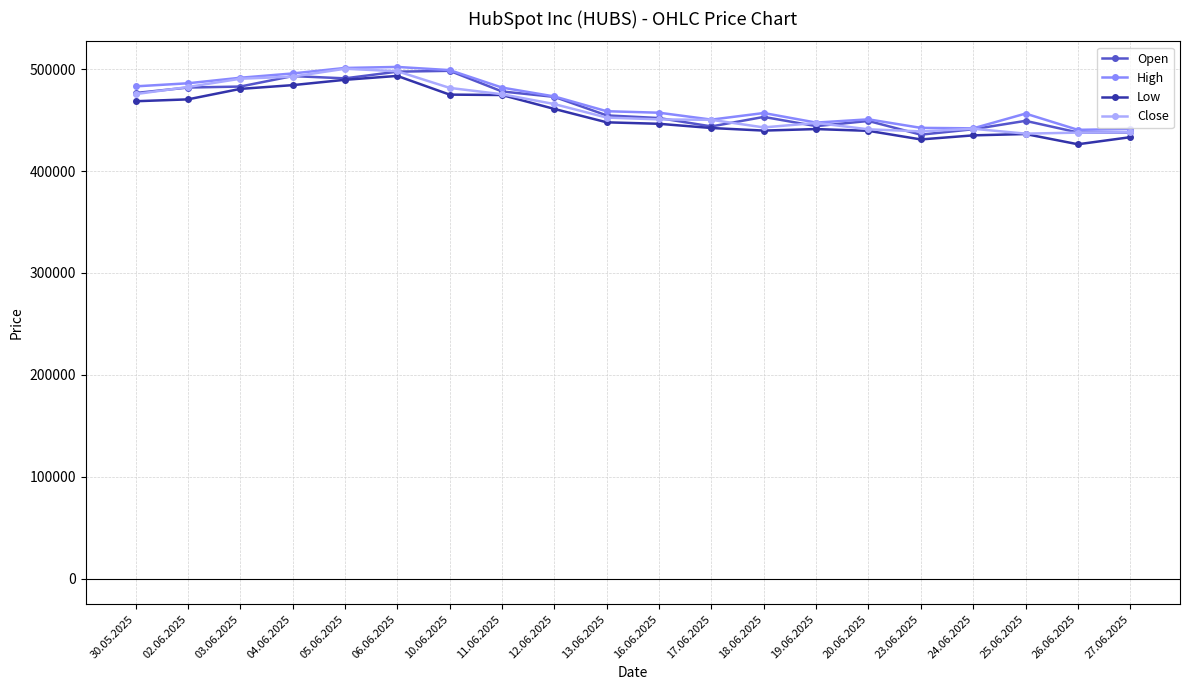

True or false: Open has a value of 478089 at 11.06.2025.

True